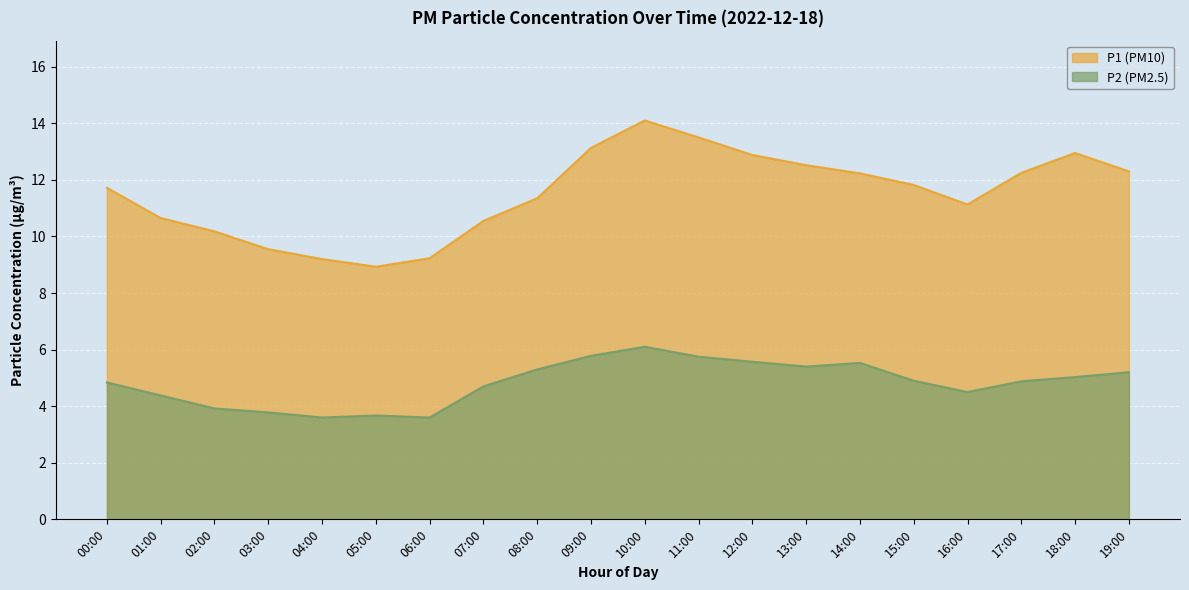

Read the value at 18:00.

12.9